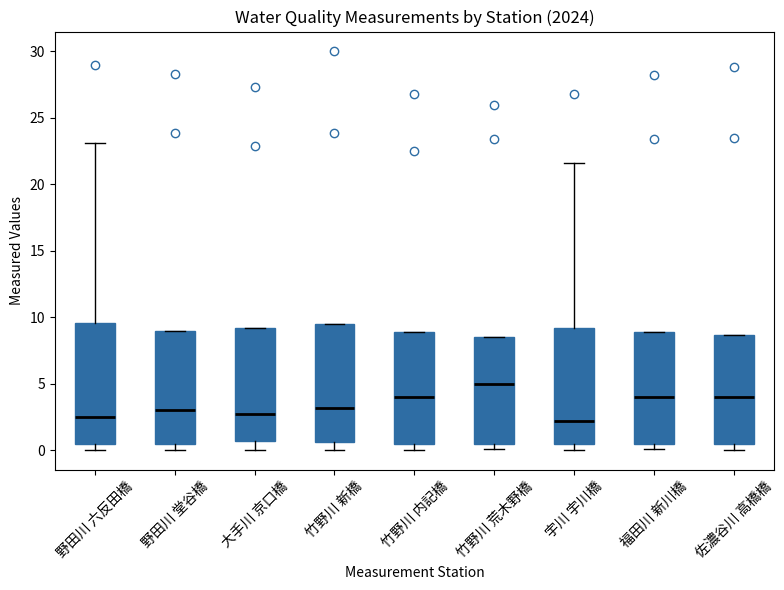

Where is the lower edge of the box for 竹野川 新橋 on the y-axis? The values are not printed on the chart, so give them approximately, as read against the axis.

0.5